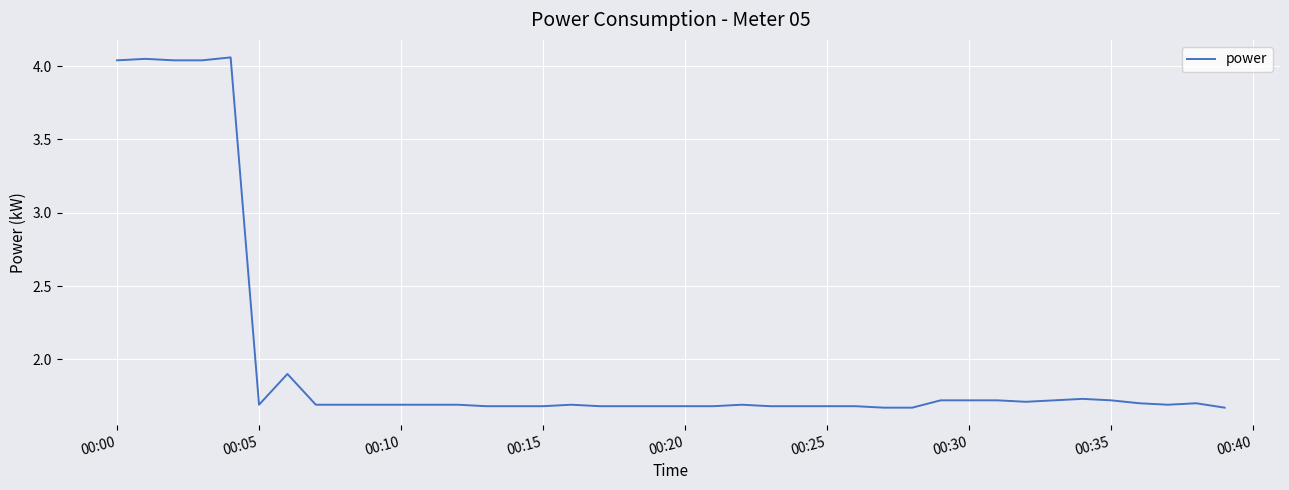

What is the difference between the maximum and minimum values?

2.4